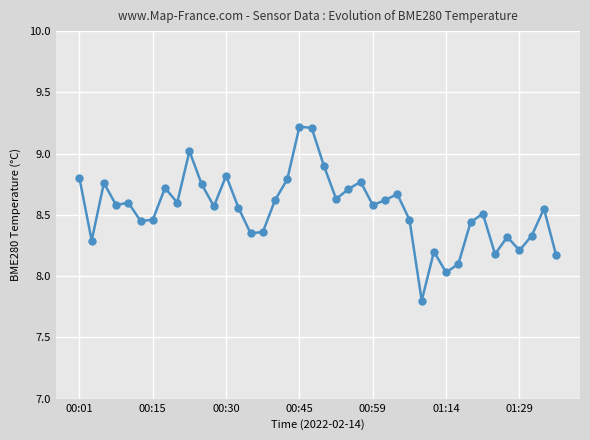

What is the greatest value displayed?

9.2